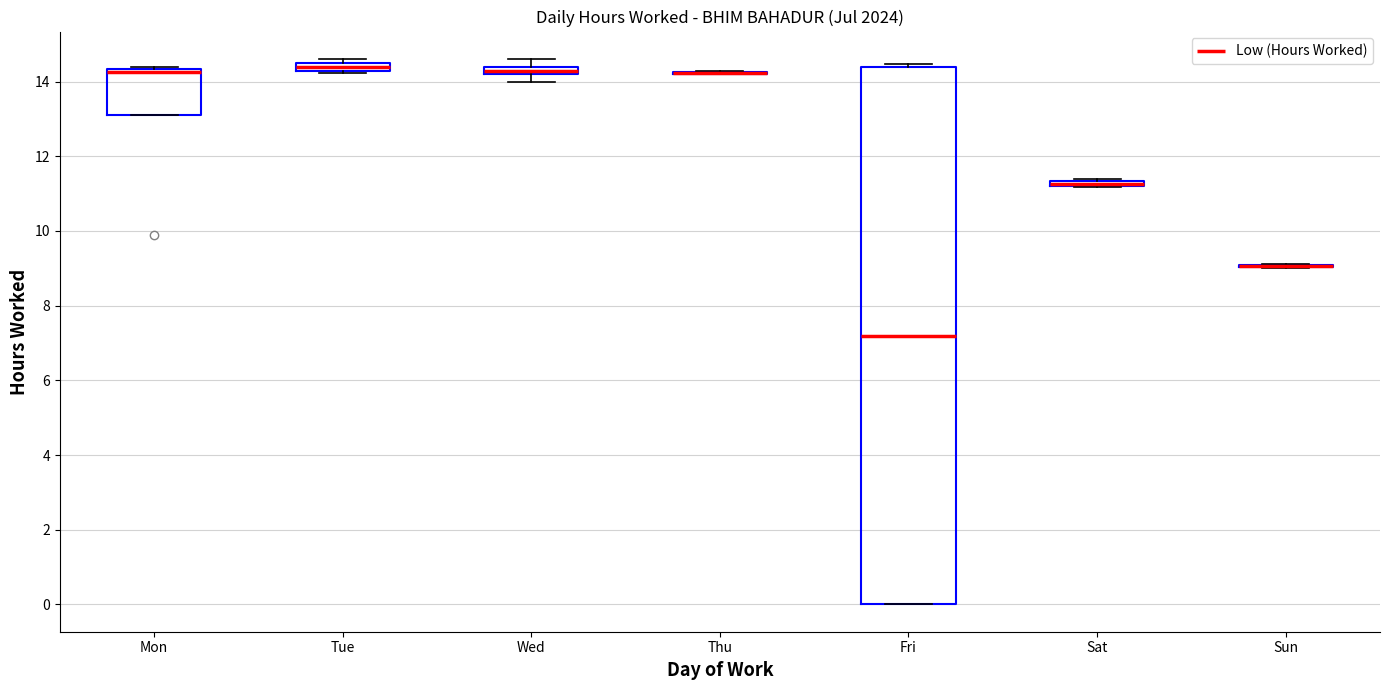

Comparing the boxes themselves (not the whiskers), which one is the tallest?

Fri